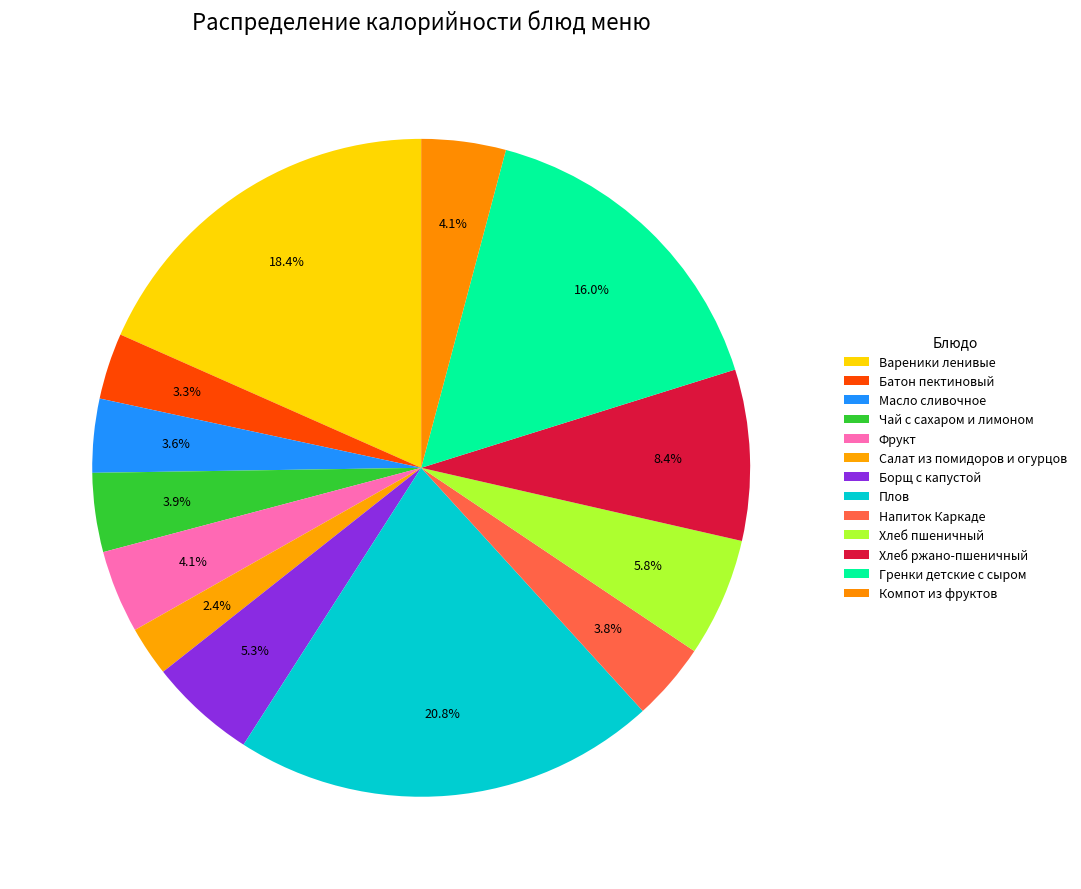

How many segments does this pie chart have?

13